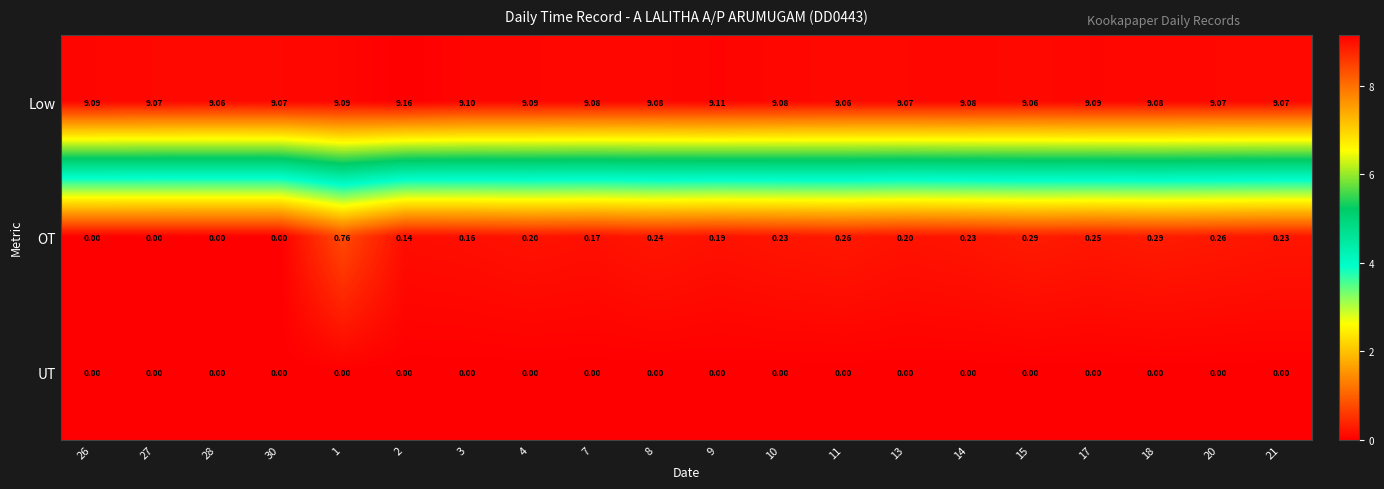

Which series has the widest spread of values?

OT